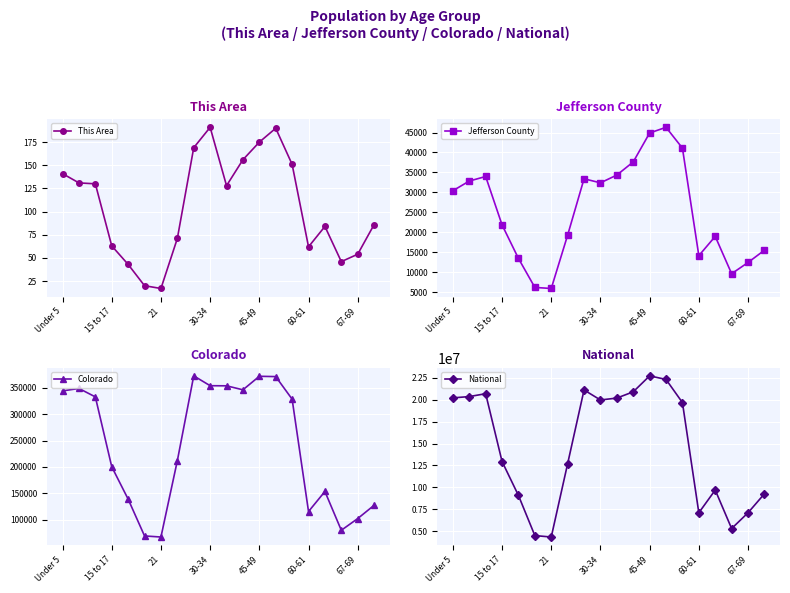

Reading right to left, transcribe all the data shown in this chart.

This Area: 86	54	46	84	62	151	190	175	156	128	191	169	71	17	20	43	63	130	131	141
Jefferson County: 15516	12437	9632	18976	14148	41089	46300	44884	37635	34340	32394	33407	19296	5926	6193	13454	21858	33982	32839	30411
Colorado: 127468	102339	80153	153626	115654	328364	371063	371635	346039	353605	353819	372459	211793	67385	69437	139083	200392	332654	348603	343960
National: 9278166	7115361	5319902	9704197	7113727	19664805	22298125	22708591	20890964	20179642	19962099	21101849	12712576	4354294	4519129	9086089	12954254	20677194	20348657	20201362